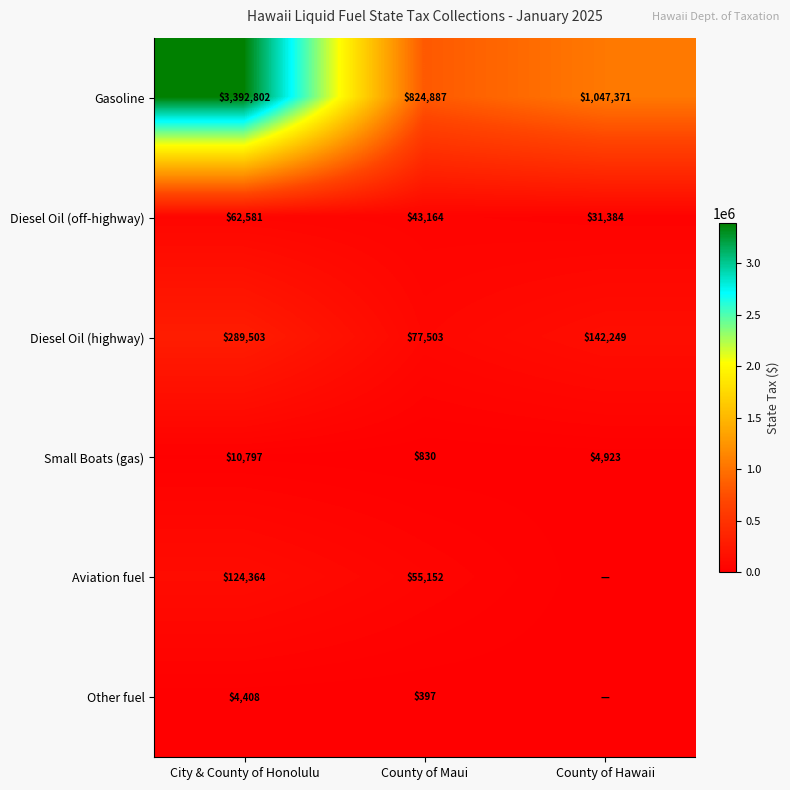

Where does the Diesel Oil (highway) series first go above 142249?

City & County of Honolulu